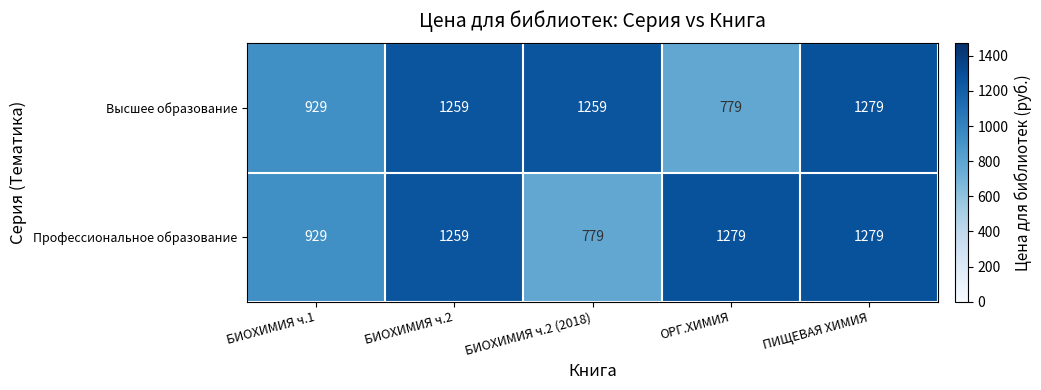

What is the greatest value displayed?

1279